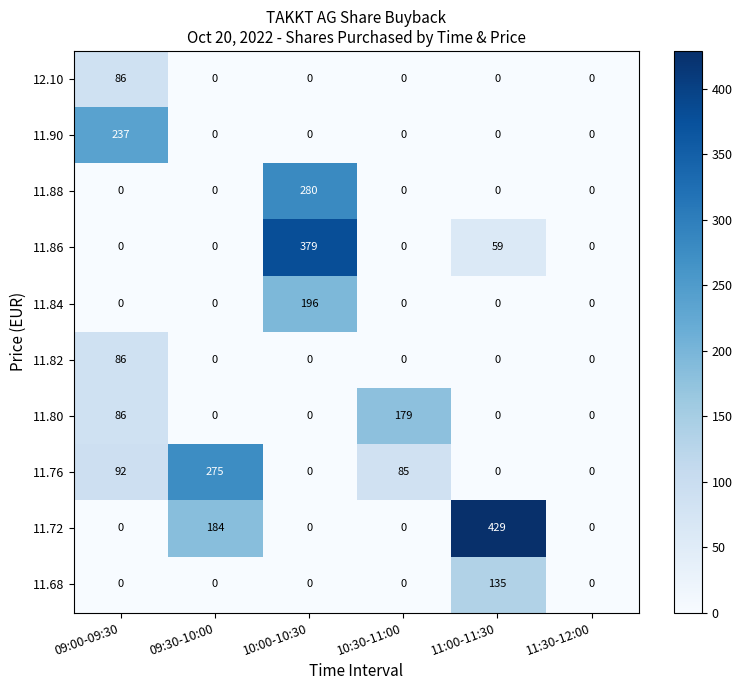

How many positive values does the 11.84 series have?

1